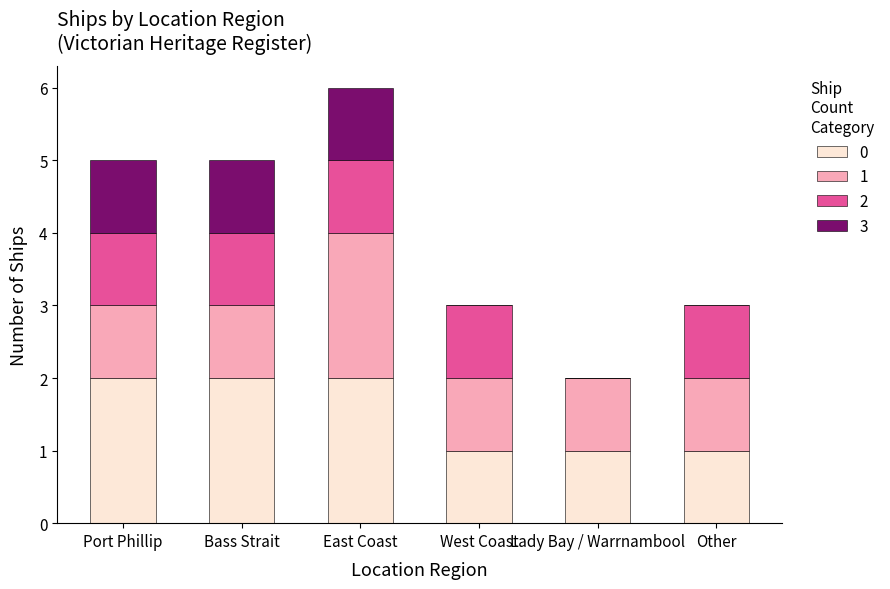

What is the total value across all series at East Coast?

6